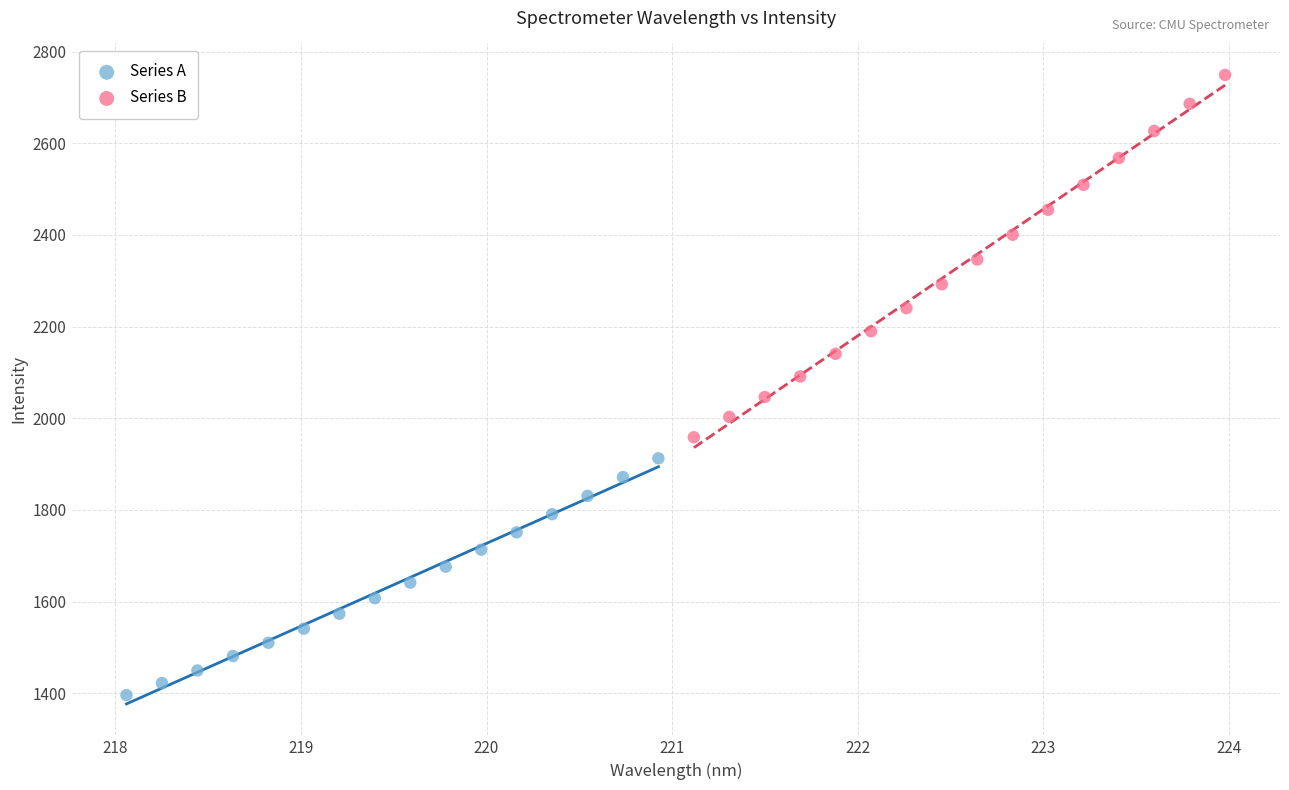

Which series contains the lowest Y value?

Series A